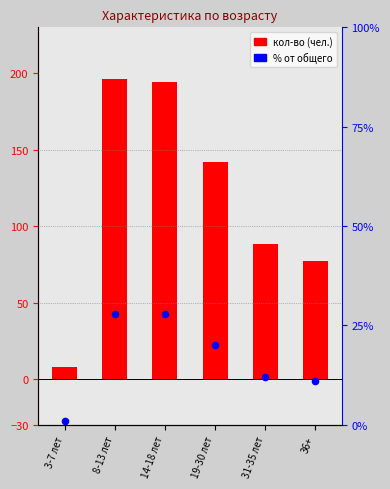

At which category is the sum across all series the highest?

8-13 лет